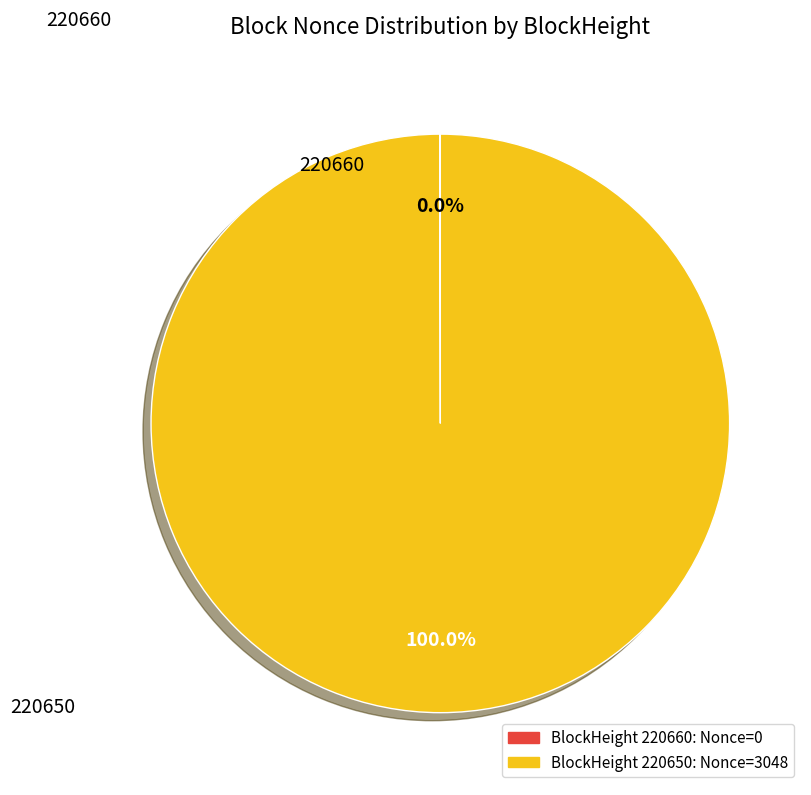

Does any single category account for the majority?

Yes